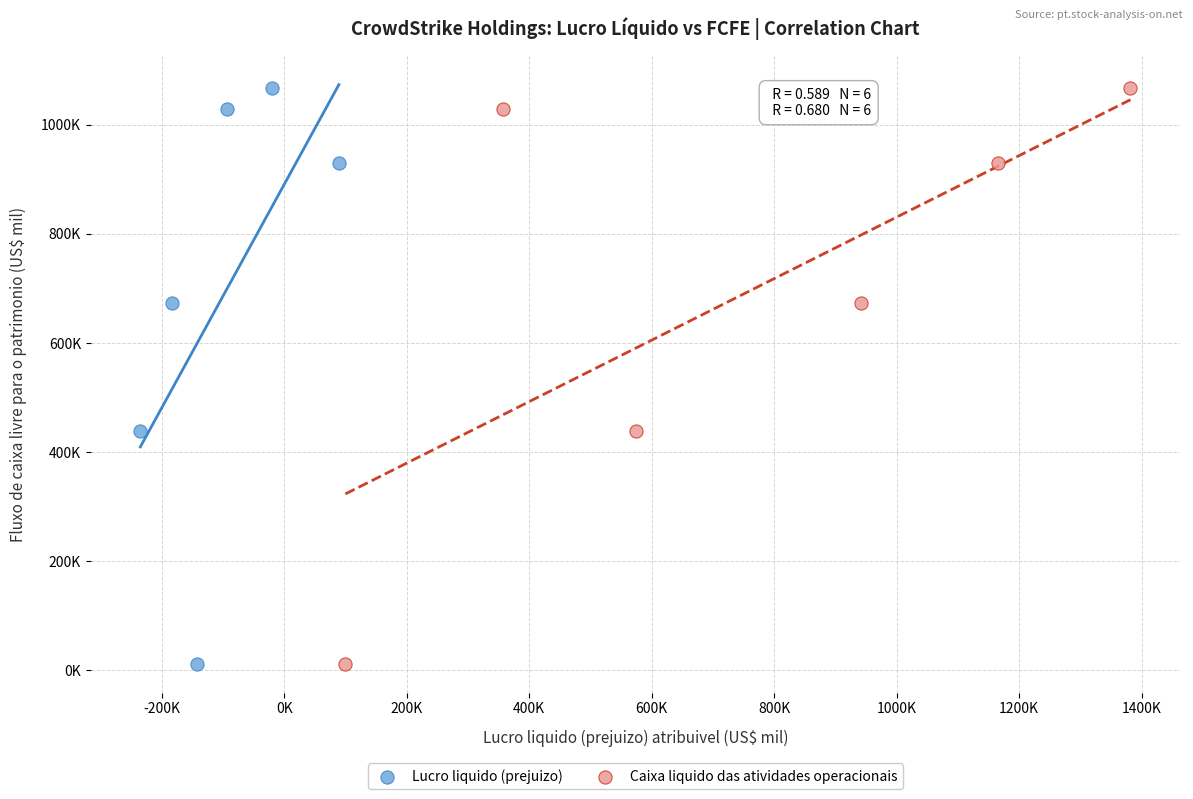

What are all the series names shown in the legend?

Lucro liquido (prejuizo), Caixa liquido das atividades operacionais